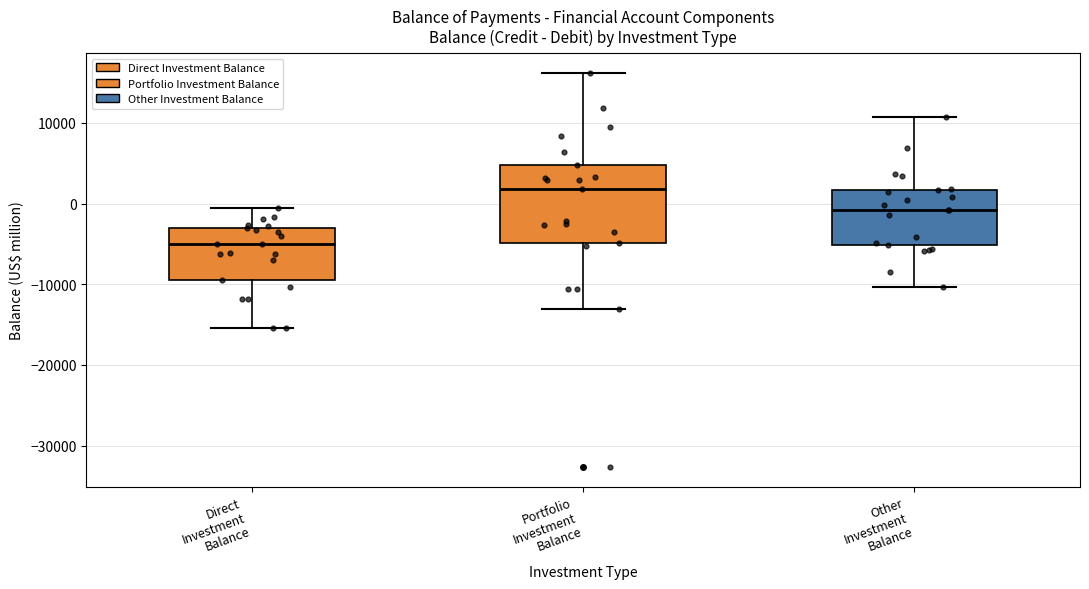

Reading left to right, read every box against the y-axis: the position of its median line, the range the box covers, and the ends of its whiskers. The values are not printed on the chart, so give them approximately, as read against the axis.

Direct Investment Balance: median -5000, box -9000 to -3000, whiskers -15000 to -1000
Portfolio Investment Balance: median 2000, box -5000 to 5000, whiskers -13000 to 16000
Other Investment Balance: median -1000, box -5000 to 2000, whiskers -10000 to 11000